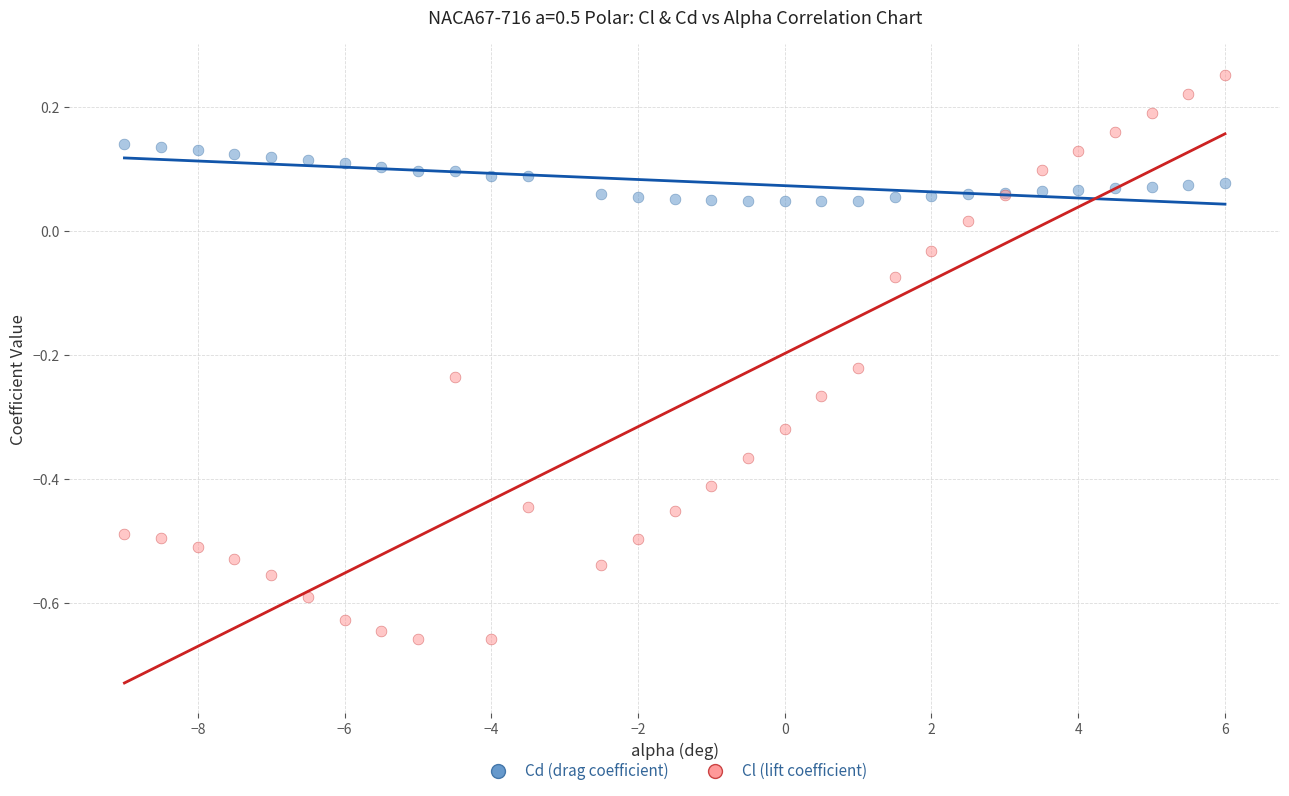

Which series has the widest spread of Y values?

Cl (lift coefficient)